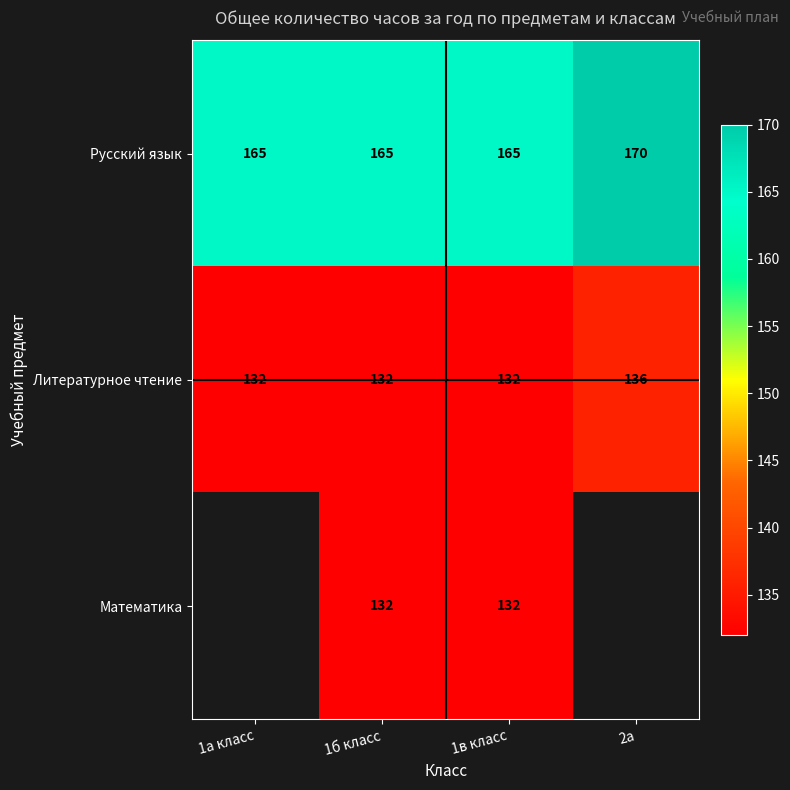

At how many categories does at least one series exceed 168?

1